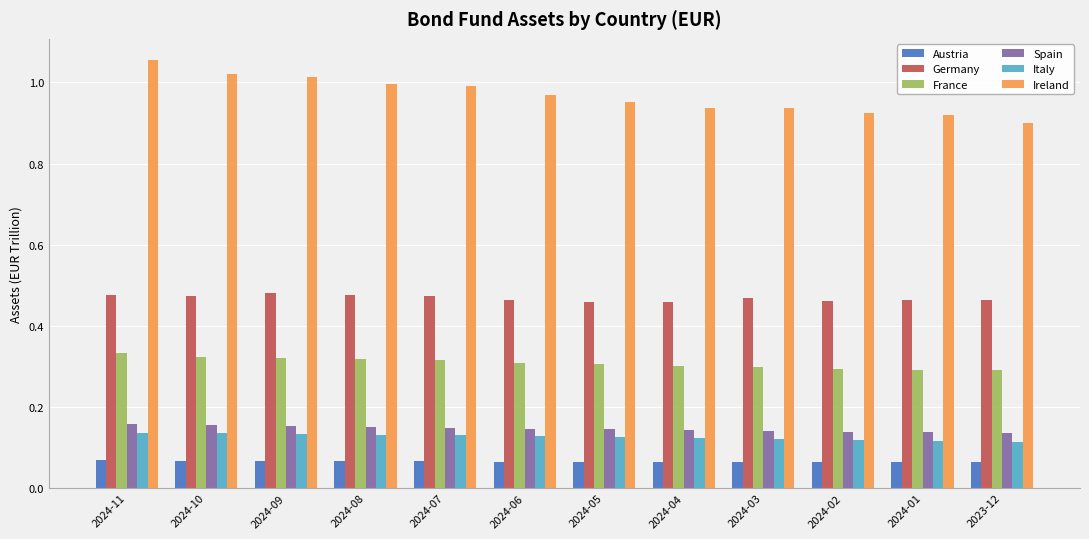

What are all the series names shown in the legend?

Austria, Germany, France, Spain, Italy, Ireland